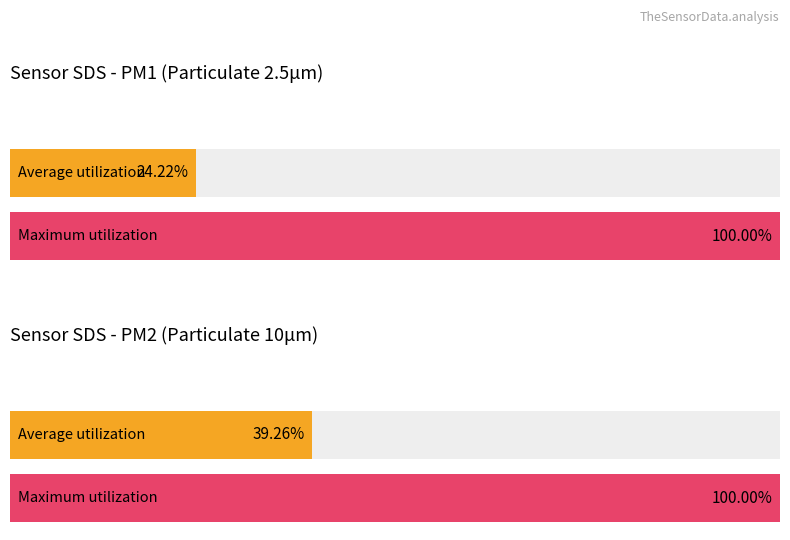

Which has a higher value, 7 or 12?

12